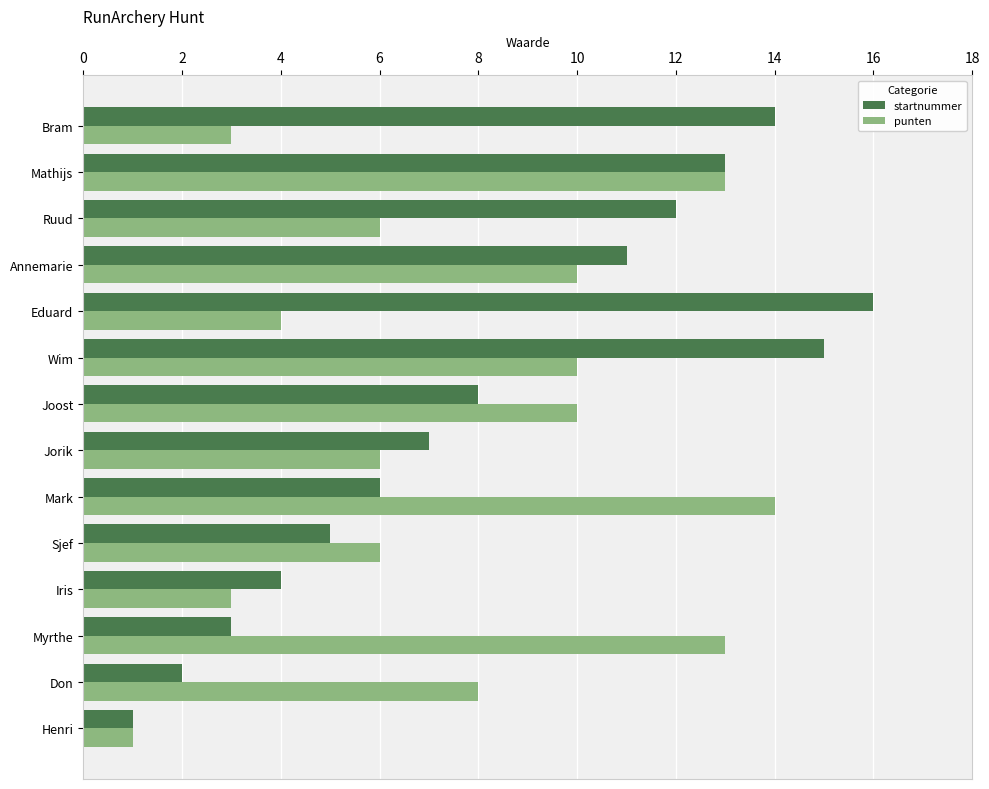

What is the difference between the second highest and second lowest values in the punten series?

10